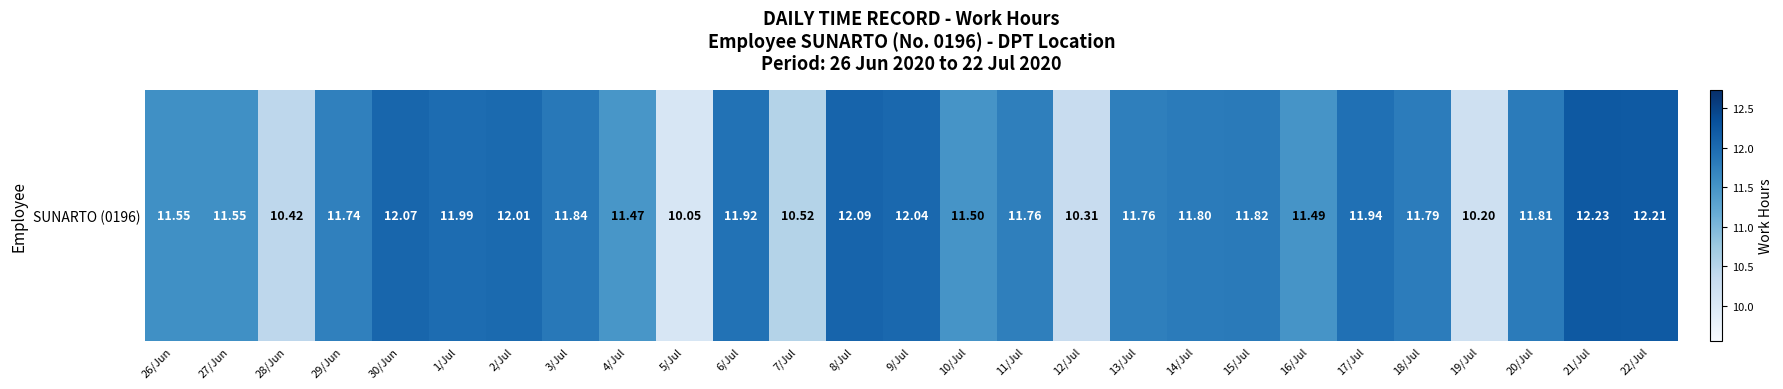

Is it true that the value at 7/Jul is 3.8?

False